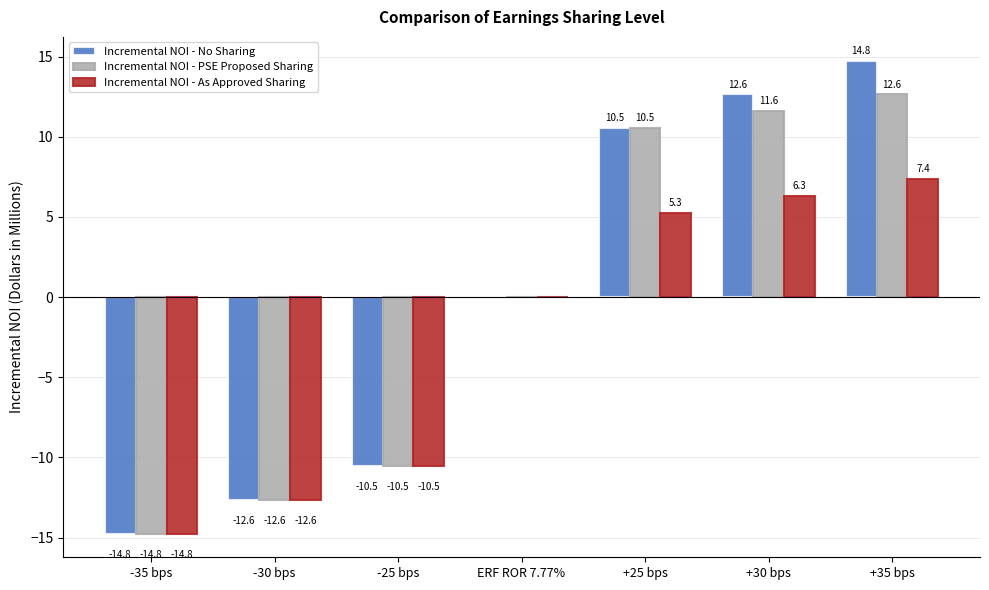

The Incremental NOI - No Sharing series shows -14.8 at -35 bps. True or false?

True